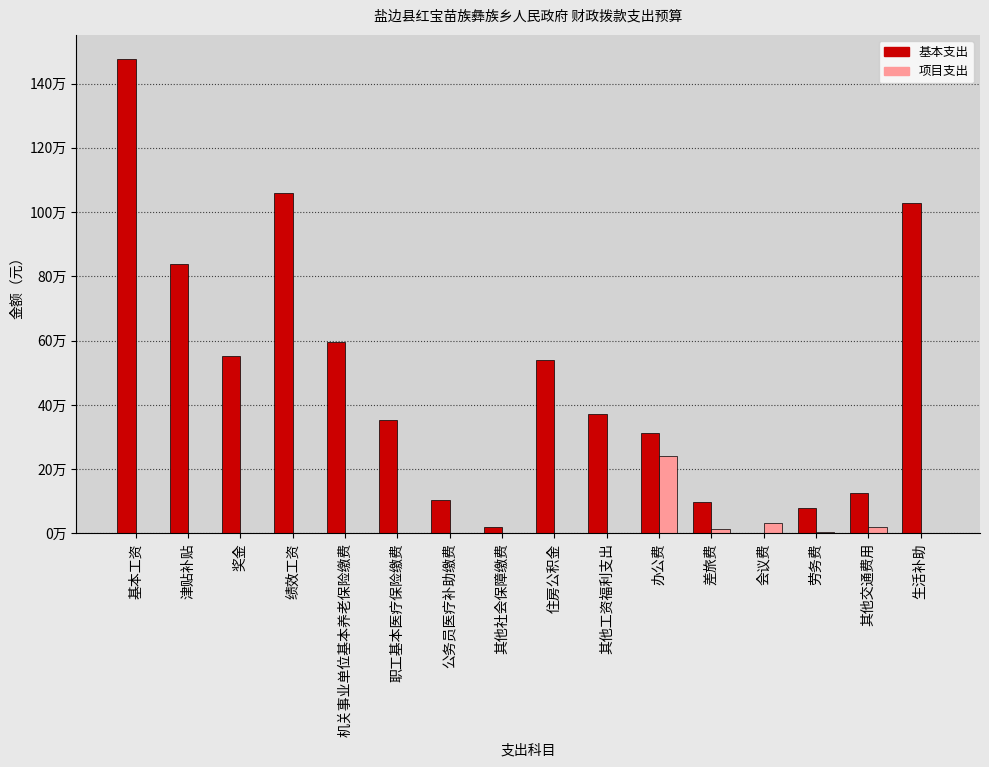

At which label does 基本支出 reach its peak?

基本工资